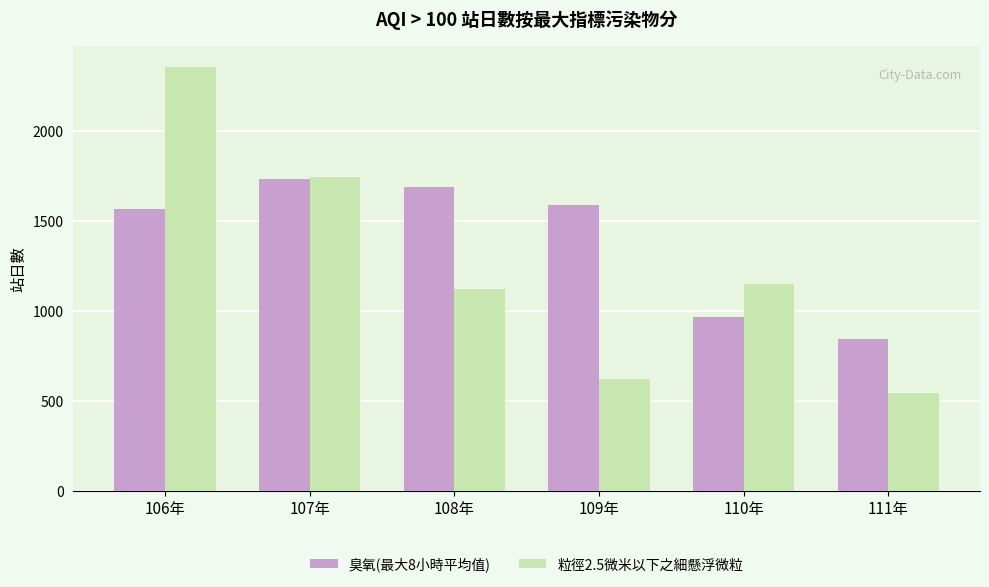

What is the difference between the maximum and second lowest values in the 粒徑2.5微米以下之細懸浮微粒 series?

1736